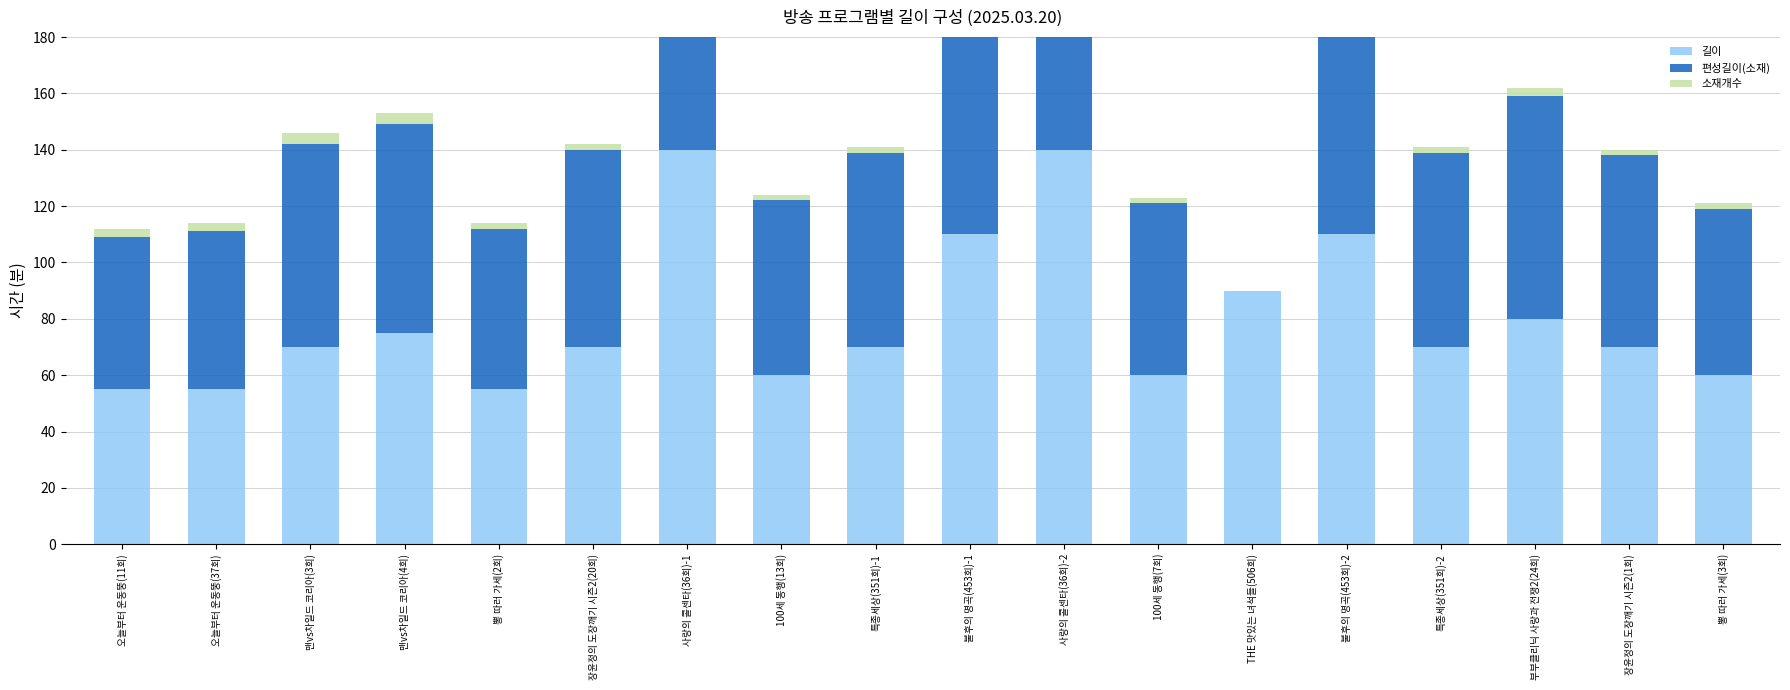

The value of 편성길이(소재) at 부부클리닉 사랑과 전쟁2(24회) is 79. True or false?

True